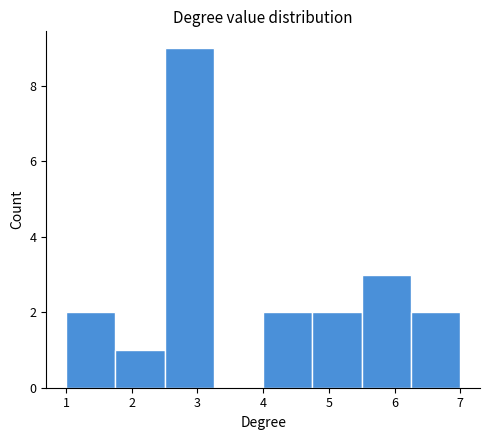

Over which range of the x-axis is the bar tallest?

2.50 to 3.25